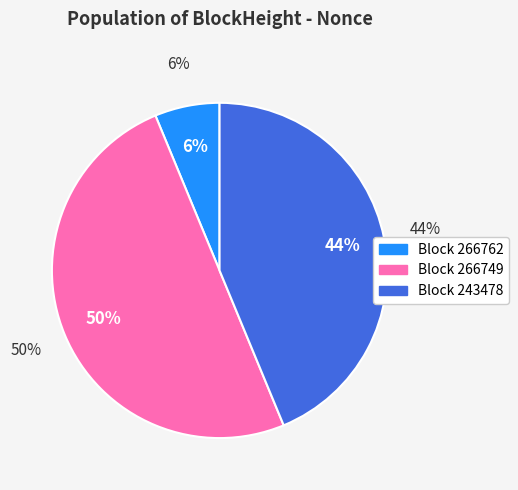

What is the total percentage of 243478 and 266762?

50.0%